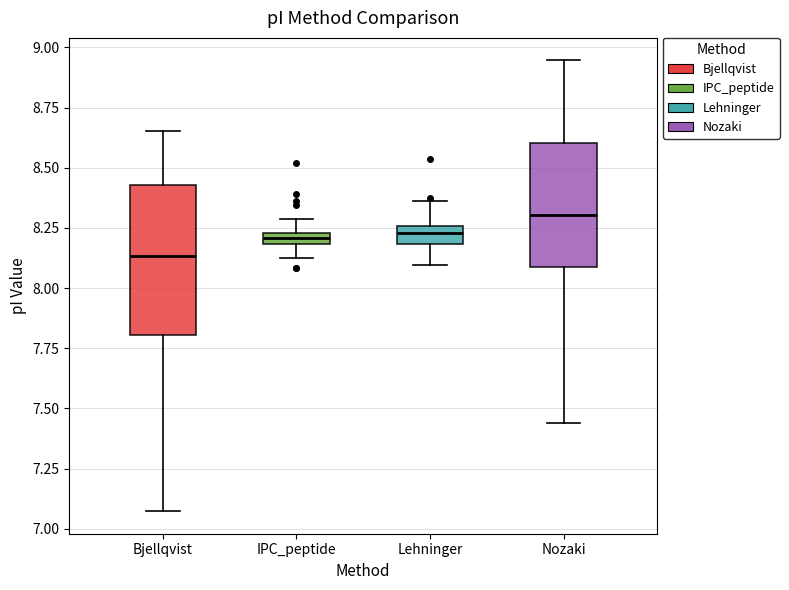

Which box is the tallest, from its lower edge to its upper edge?

Bjellqvist